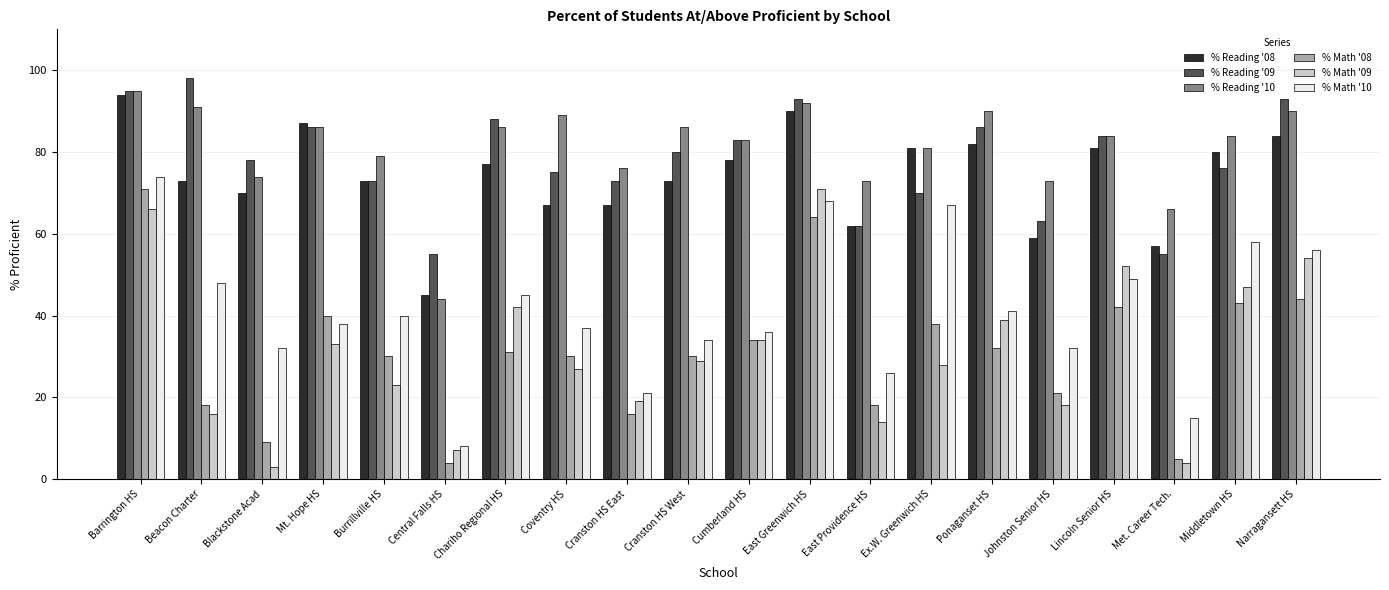

What is the average value of the % Reading '10 series?

81